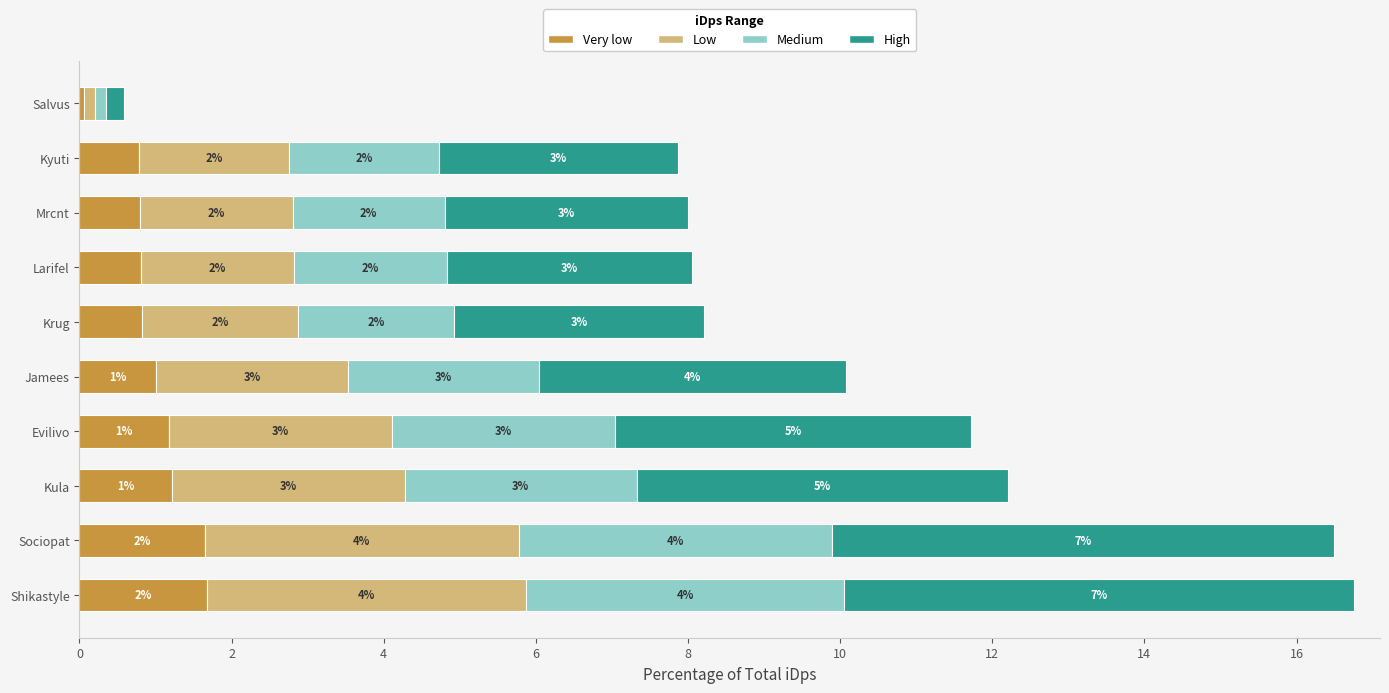

How many values in the Very low series are below 1?

5